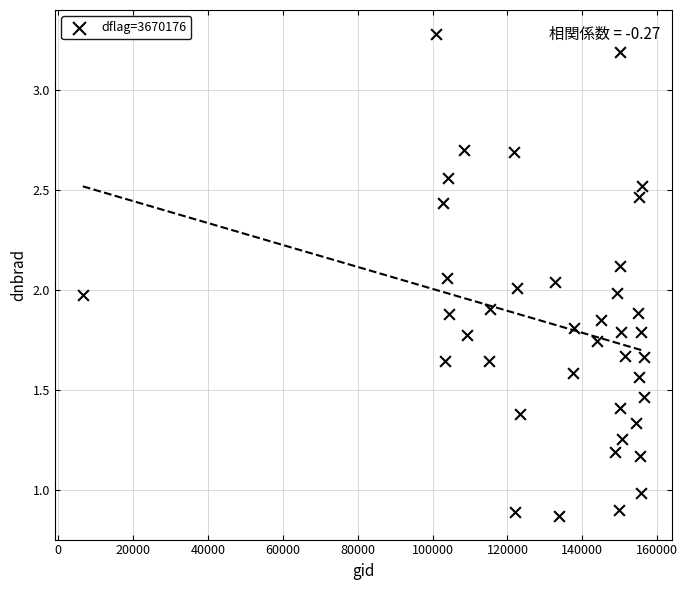

What is the range of X values (max minus min)?

149977.0